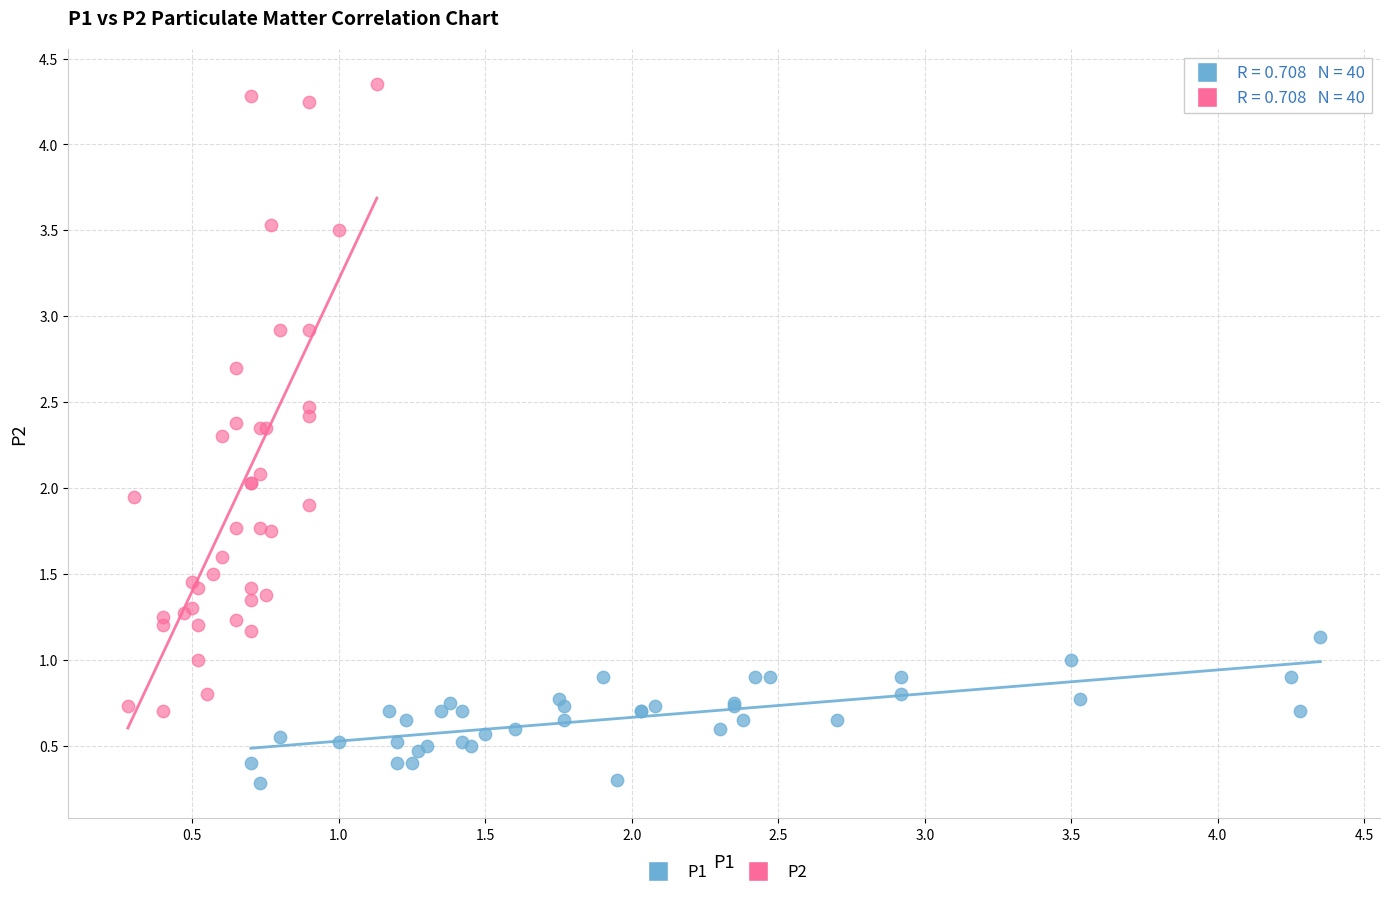

Which series reaches the maximum Y coordinate?

P2